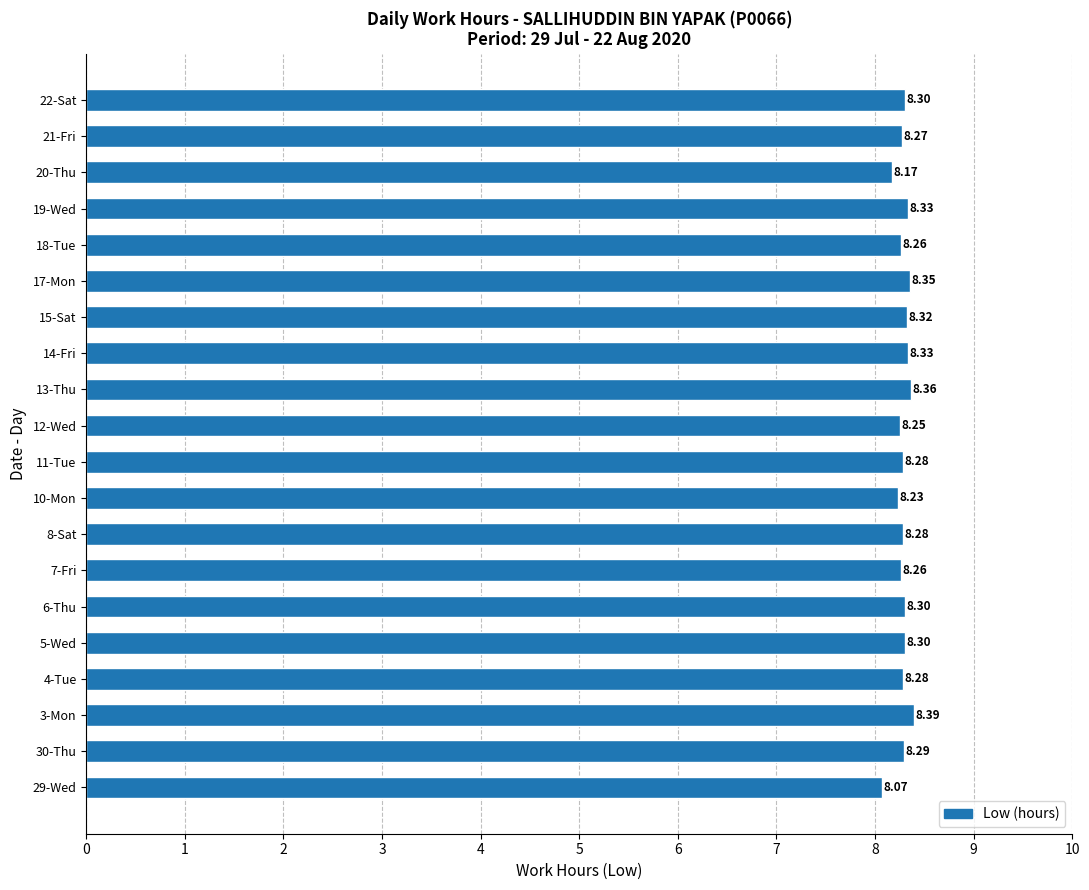

Are the bars horizontal?

Yes